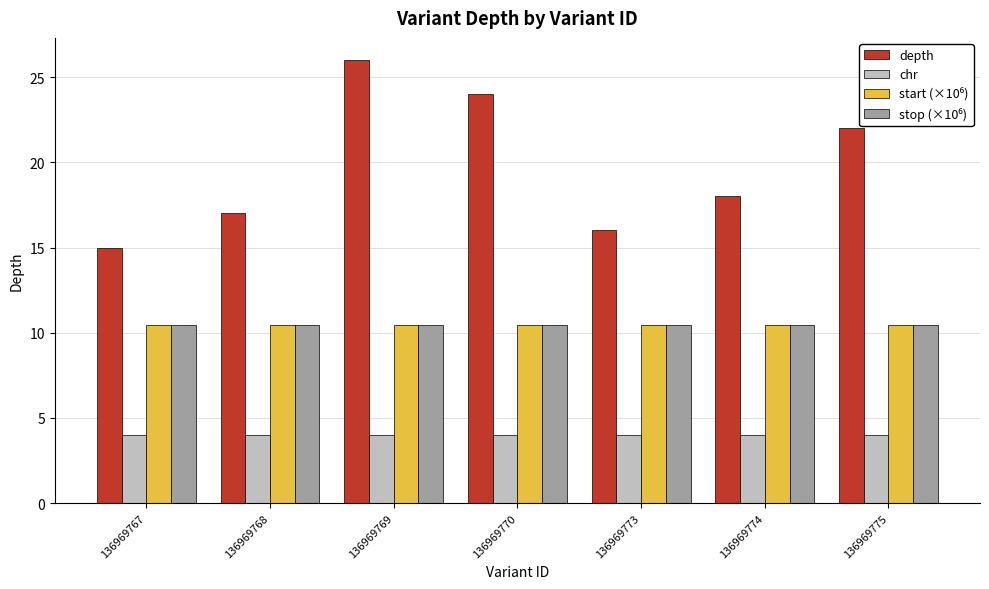

List the labels in order of depth value, smallest first.

136969767, 136969773, 136969768, 136969774, 136969775, 136969770, 136969769